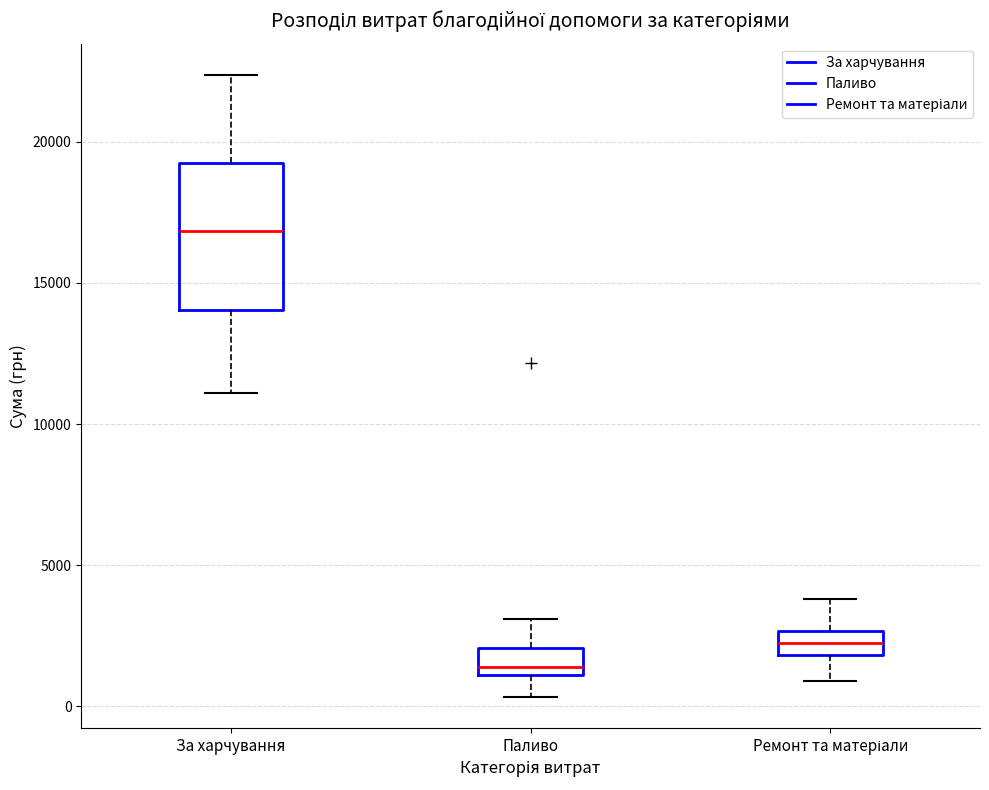

Reading left to right, transcribe this box plot: for each box, give where its median line is, the range the box spans, and where its two whiskers end, as read against the y-axis. The values are not printed on the chart, so give them approximately, as read against the axis.

За харчування: median 17000, box 14000 to 19000, whiskers 11000 to 22500
Паливо: median 1500, box 1000 to 2000, whiskers 500 to 3000
Ремонт та матеріали: median 2500 (inside the box), box 2000 to 2500, whiskers 1000 to 4000